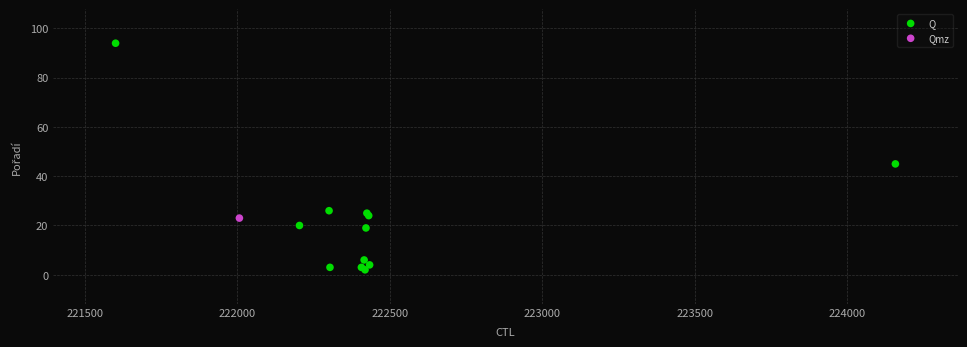

What are all the series names shown in the legend?

Q, Qmz